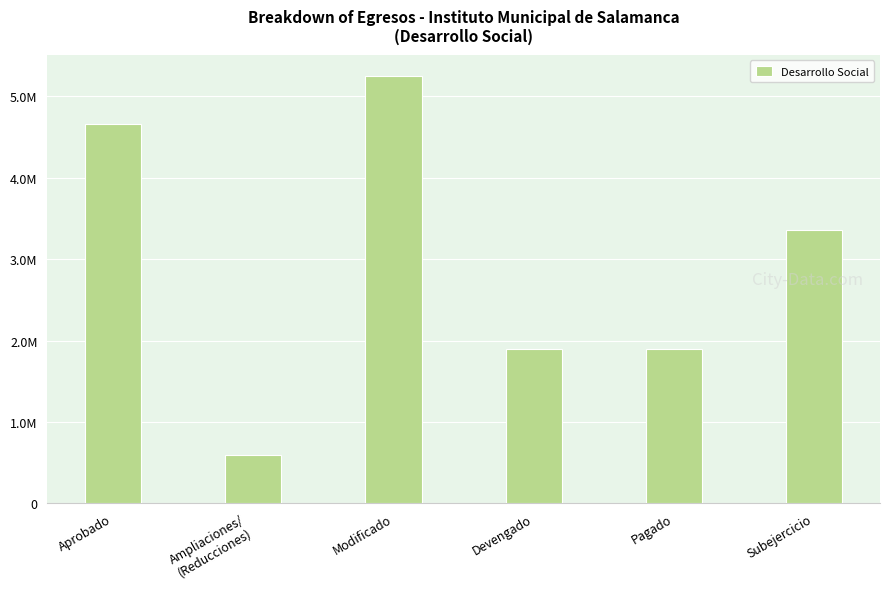

At which category does the chart reach its peak across all series?

Modificado